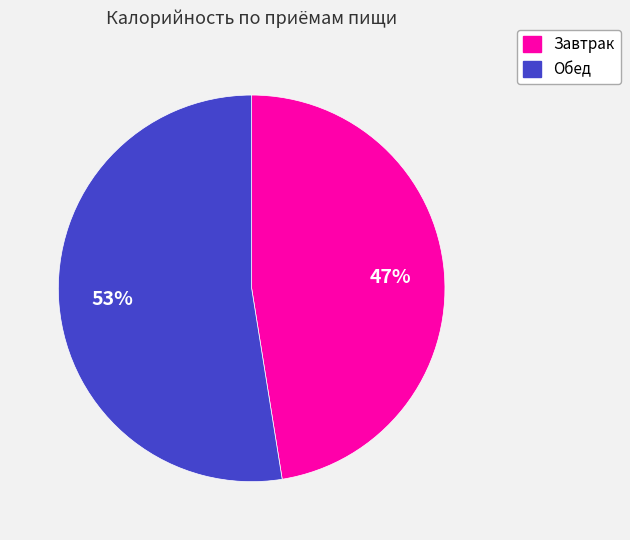

Which category has the smallest portion of the pie?

Завтрак